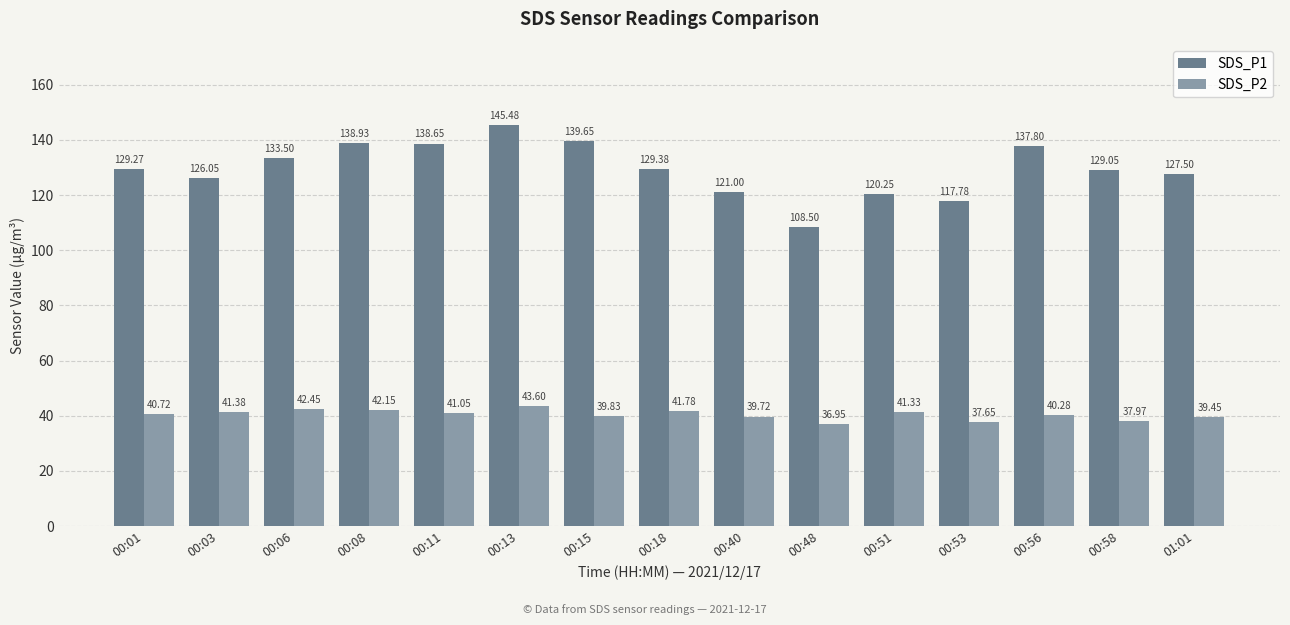

What is the label of the 15th bar from the left?

01:01